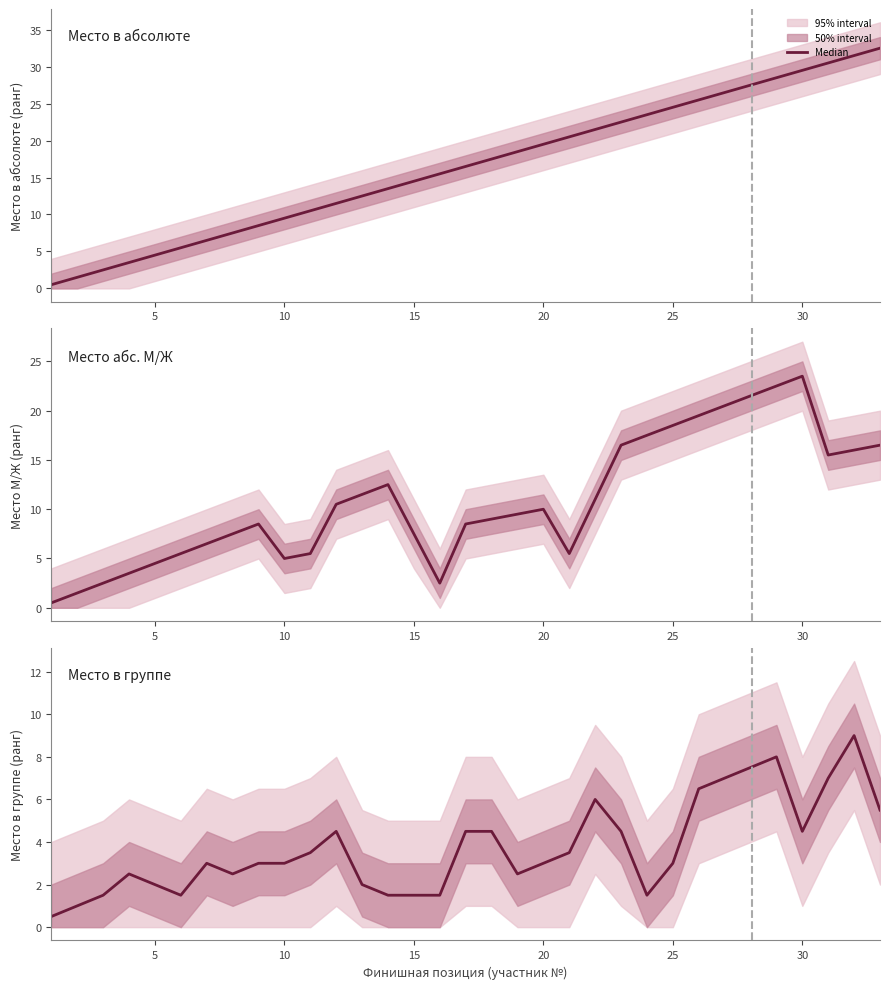

Reading left to right, extract all data points from this chart.

Место в абсолюте: 0.5	1.5	2.5	3.5	4.5	5.5	6.5	7.5	8.5	9.5	10.5	11.5	12.5	13.5	14.5	15.5	16.5	17.5	18.5	19.5	20.5	21.5	22.5	23.5	24.5	25.5	26.5	27.5	28.5	29.5	30.5	31.5	32.5
Место абс. М/Ж: 0.5	1.5	2.5	3.5	4.5	5.5	6.5	7.5	8.5	5.0	5.5	10.5	11.5	12.5	7.5	2.5	8.5	9.0	9.5	10.0	5.5	11.0	16.5	17.5	18.5	19.5	20.5	21.5	22.5	23.5	15.5	16.0	16.5
Место в группе: 0.5	1.0	1.5	2.5	2.0	1.5	3.0	2.5	3.0	3.0	3.5	4.5	2.0	1.5	1.5	1.5	4.5	4.5	2.5	3.0	3.5	6.0	4.5	1.5	3.0	6.5	7.0	7.5	8.0	4.5	7.0	9.0	5.5